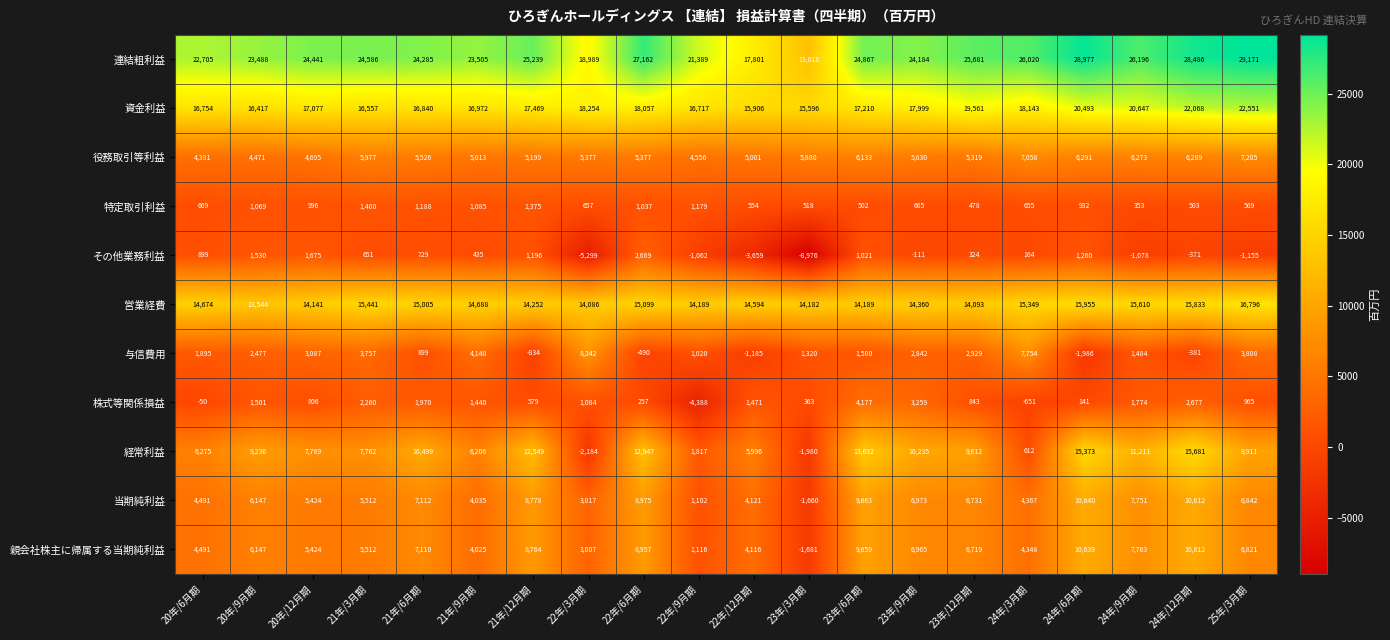

Is it true that 経常利益 equals 3452 at 24年/6月期?

False